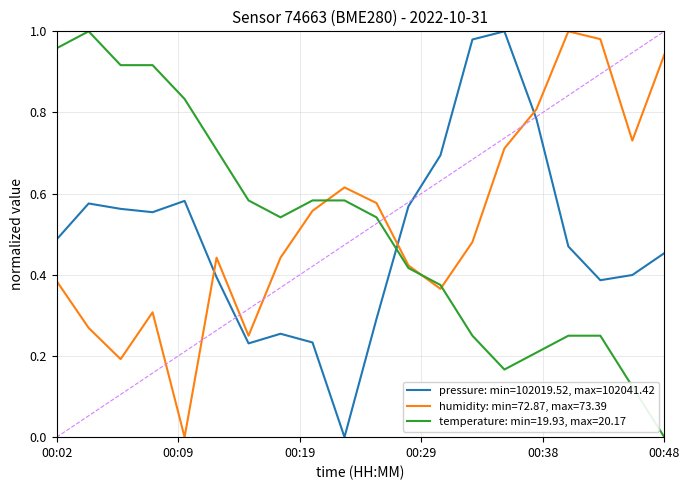

What are all the series names shown in the legend?

pressure: min=102019.52, max=102041.42, humidity: min=72.87, max=73.39, temperature: min=19.93, max=20.17